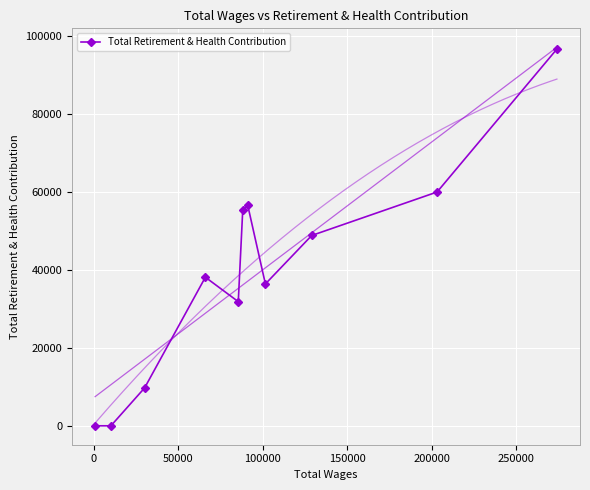

How many interior local valleys (lower than both neighbors) does the data have?

2